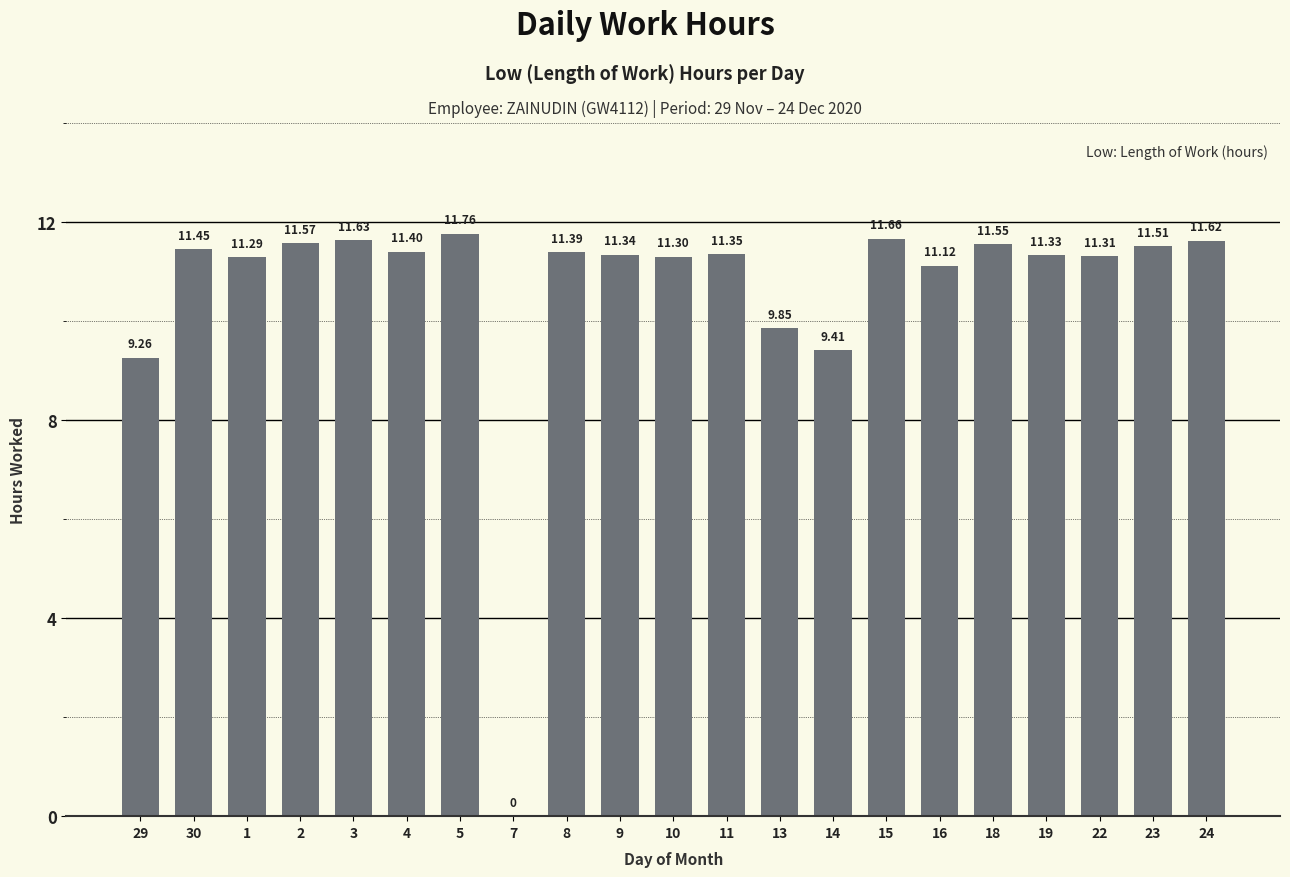

Which has a higher value, 4 or 1?

4